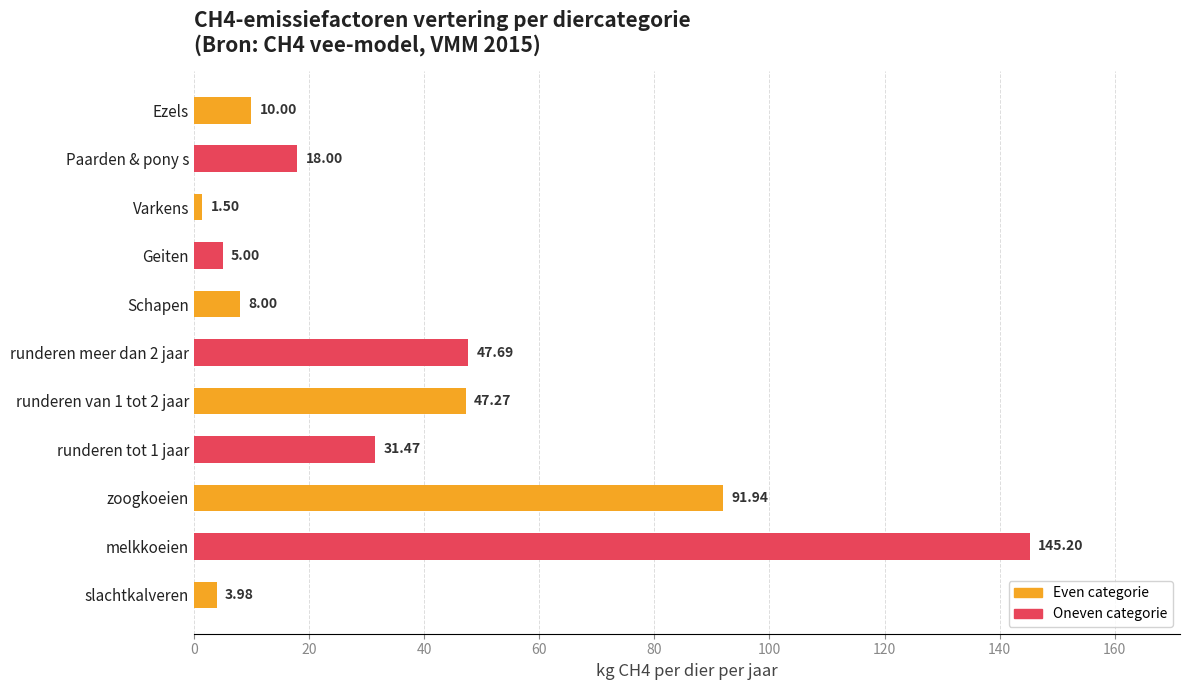

Does the chart contain stacked bars?

No